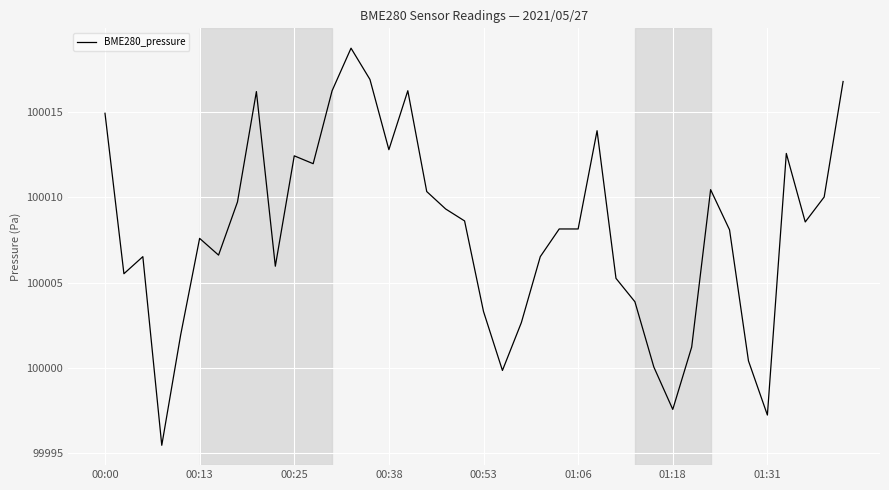

What is the difference between the maximum and minimum values?

23.2